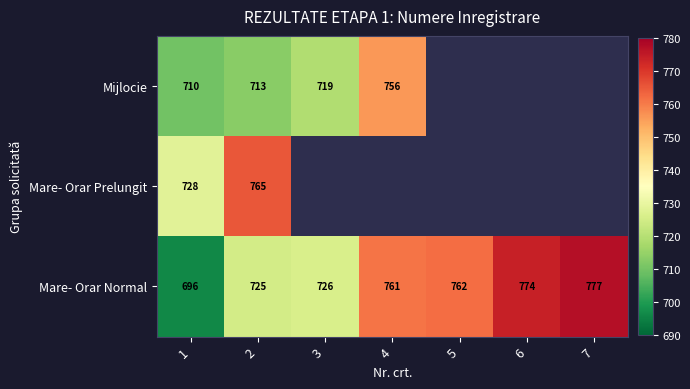

The value of Mare- Orar Prelungit at 2 is 765. True or false?

True